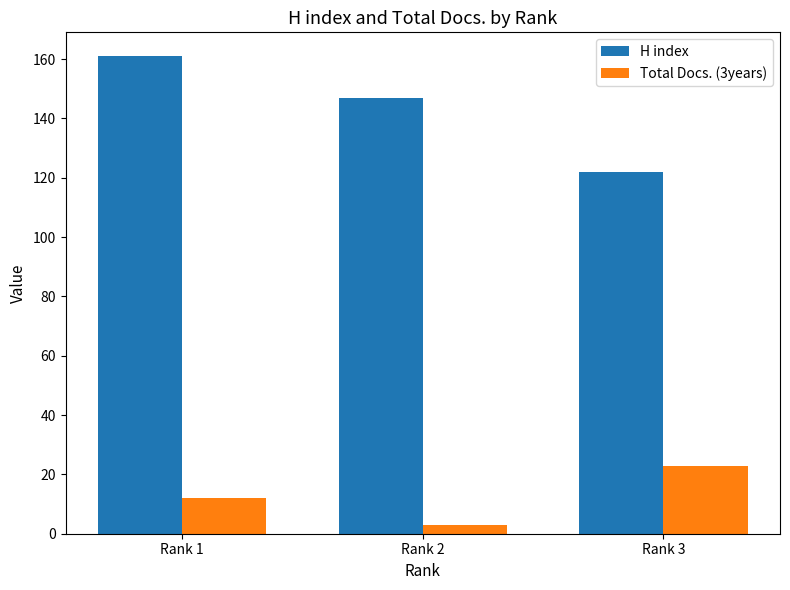

True or false: Total Docs. (3years) has a value of 5 at Rank 1.

False